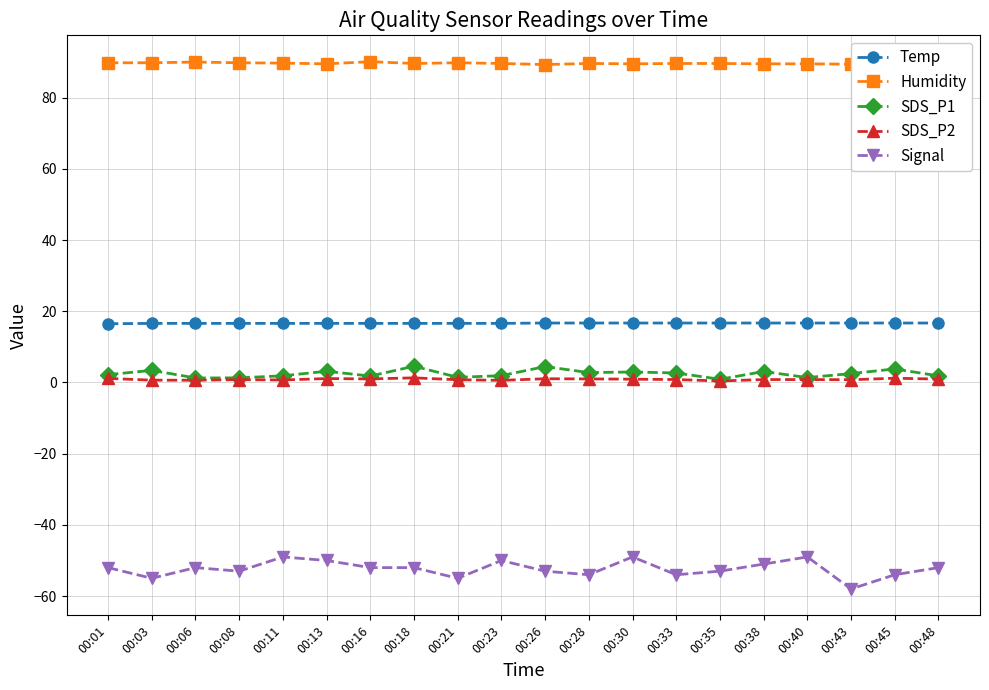

True or false: Signal and SDS_P2 intersect in this chart.

False